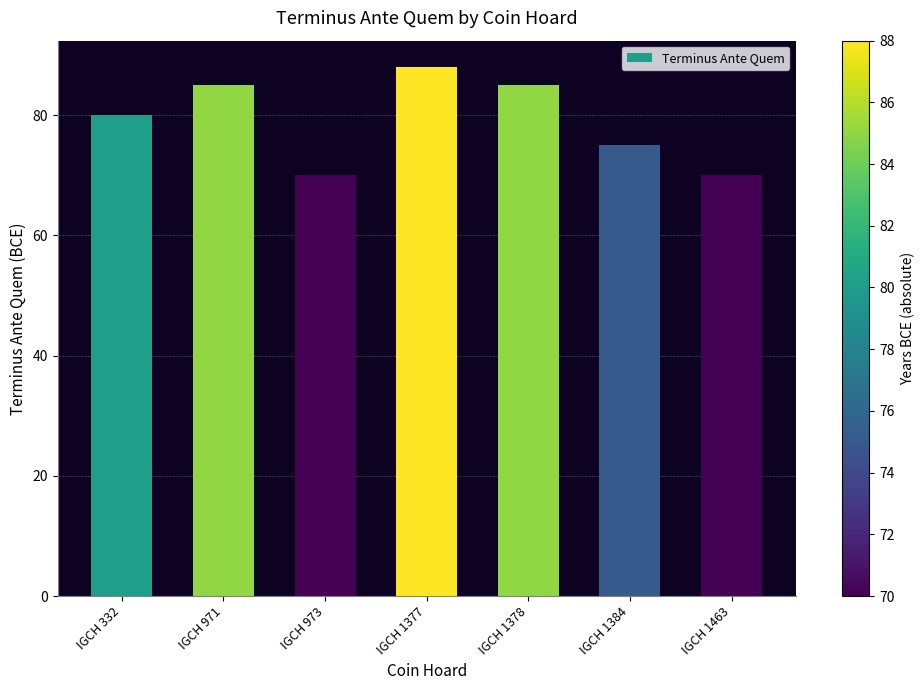

What is the difference between the maximum and second lowest values?

18